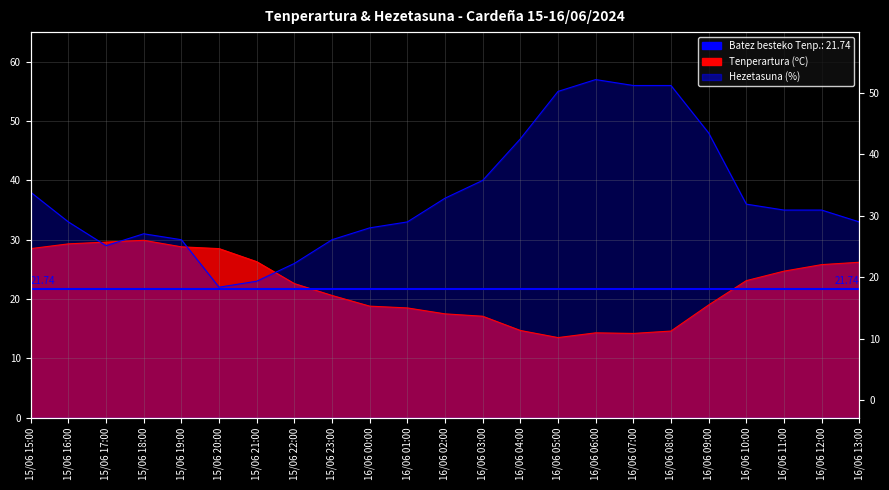

What is the approximate value of Tenperartura (ºC) at 15/06 16:00?

29.3